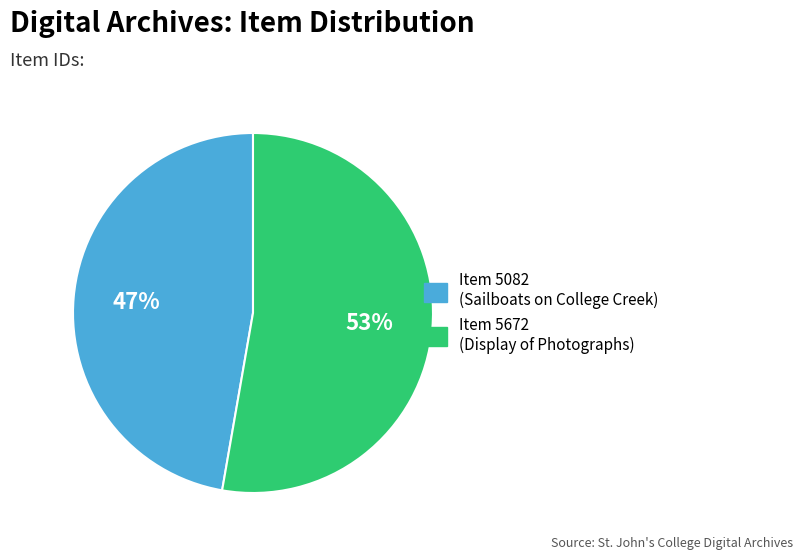

What percentage is the Item 5082 (Sailboats on College Creek) slice, to the nearest percent?

47%